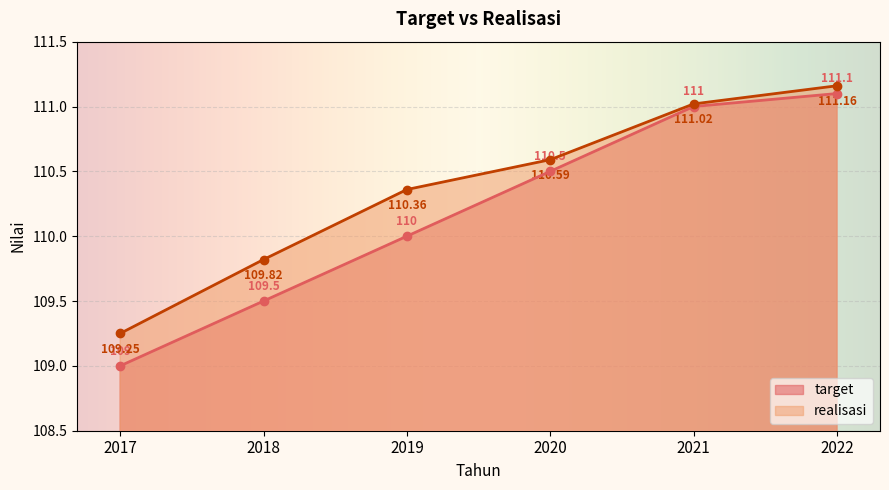

How many data points does each series have?

6